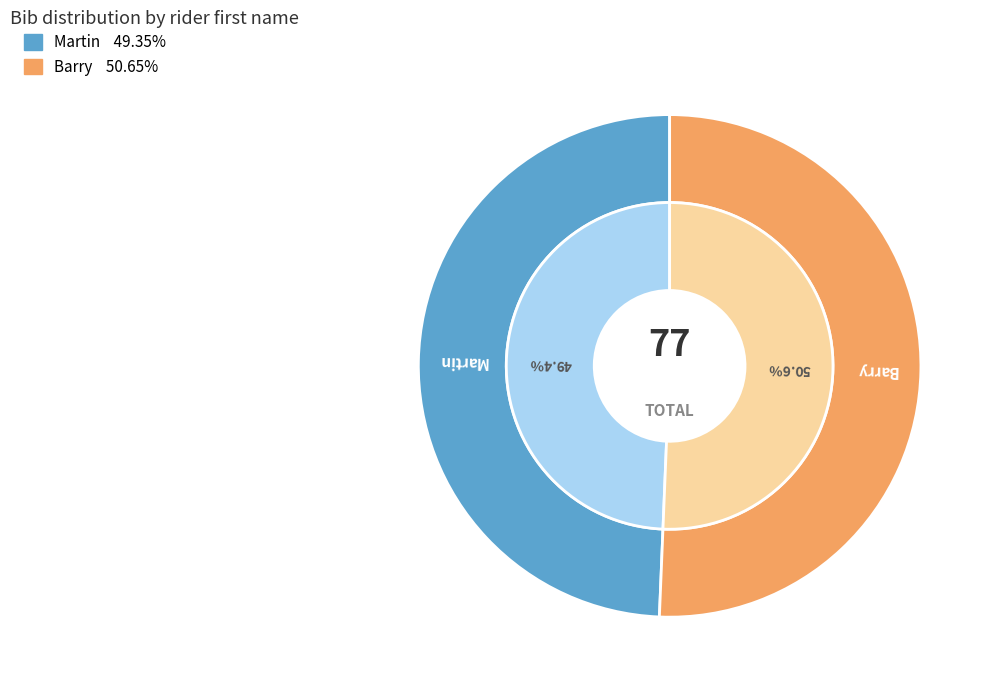

Which category has the smallest portion of the pie?

Martin